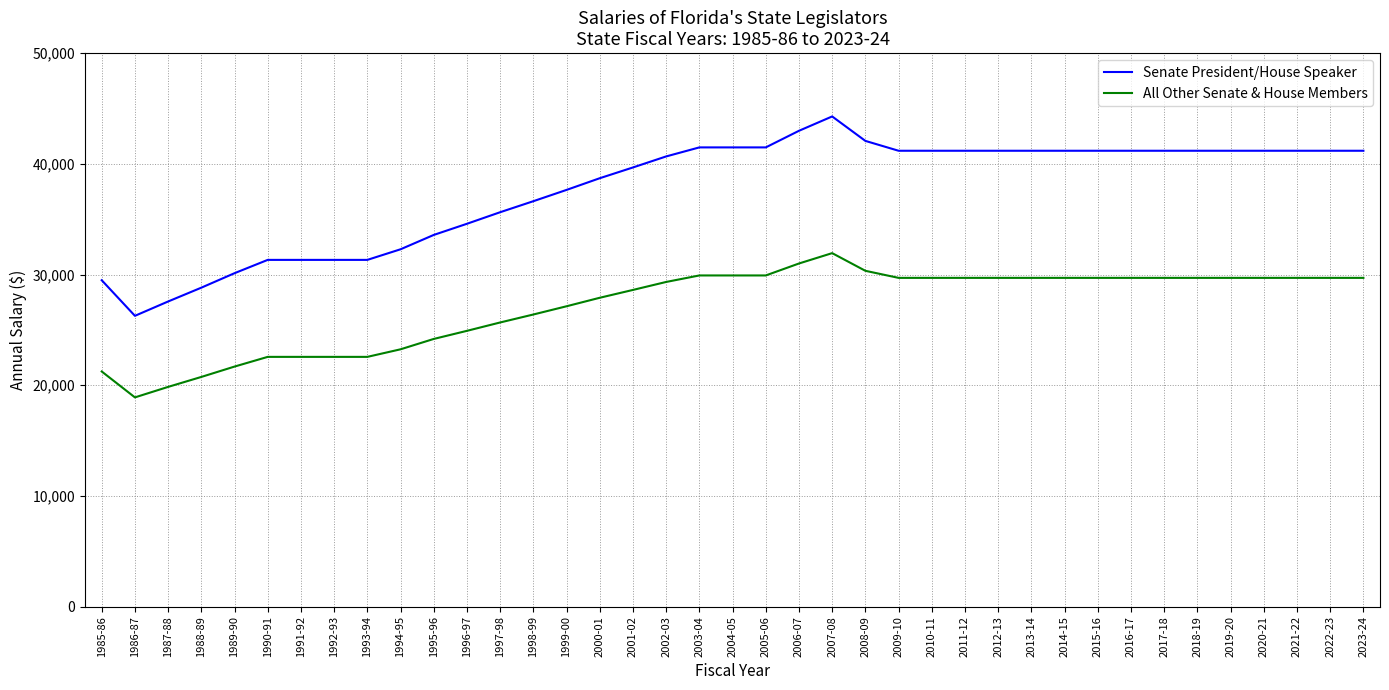

How many lines are shown in the chart?

2